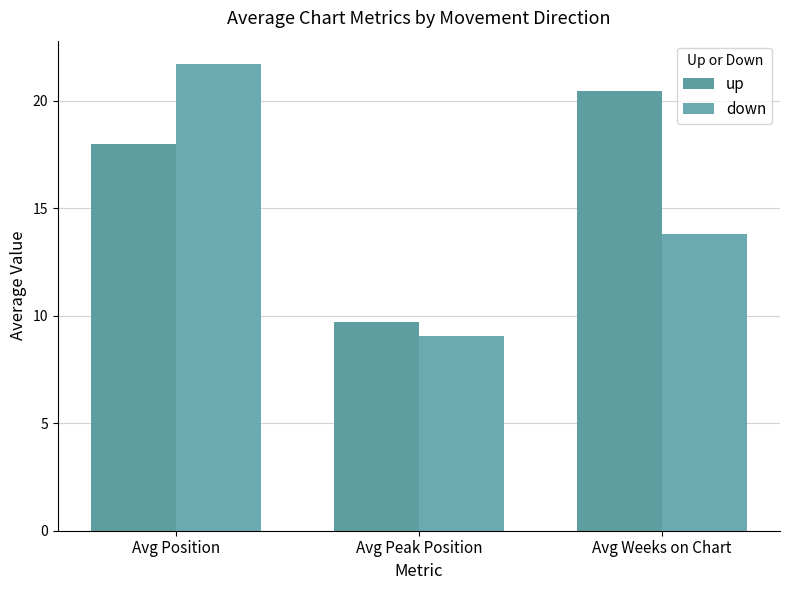

Which category has the lowest value in the down series?

Avg Peak Position